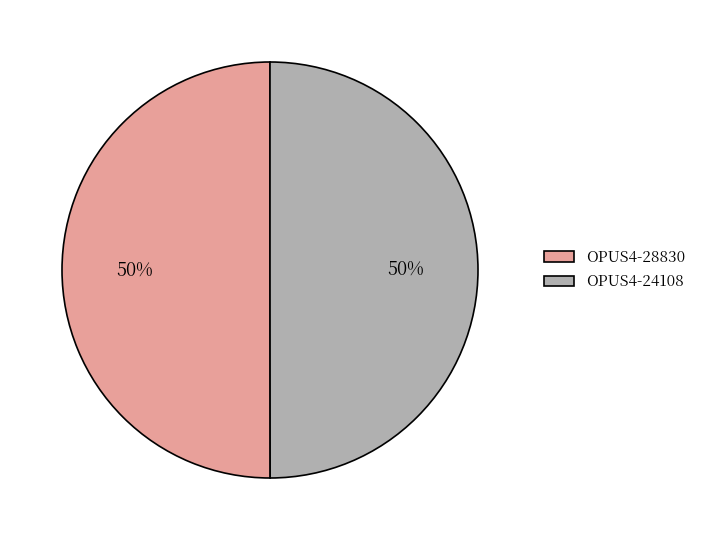

To the nearest percent, what is the combined percentage of OPUS4-28830 and OPUS4-24108?

100%